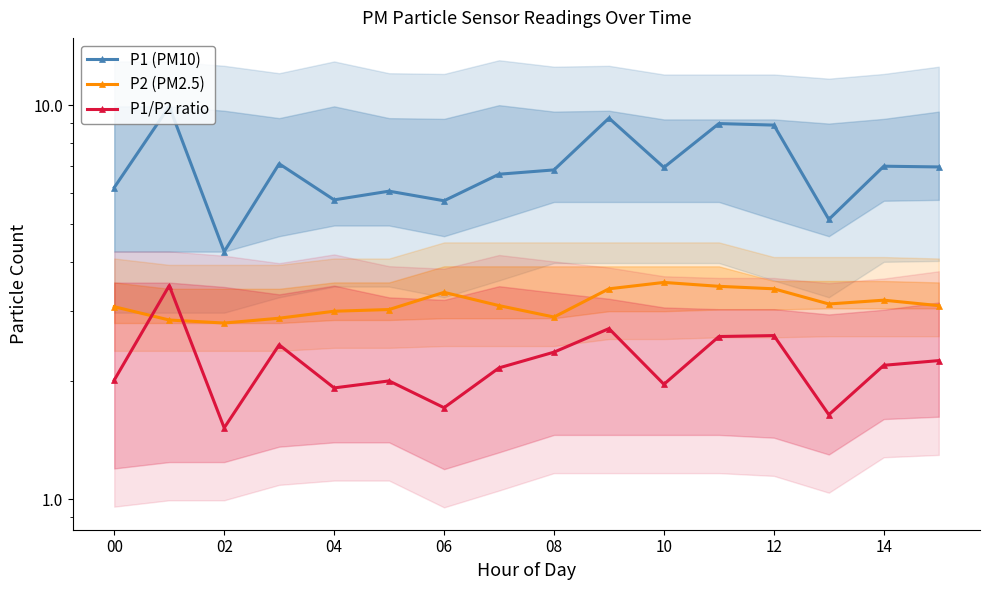

True or false: P1/P2 ratio and P2 (PM2.5) cross at least once.

True